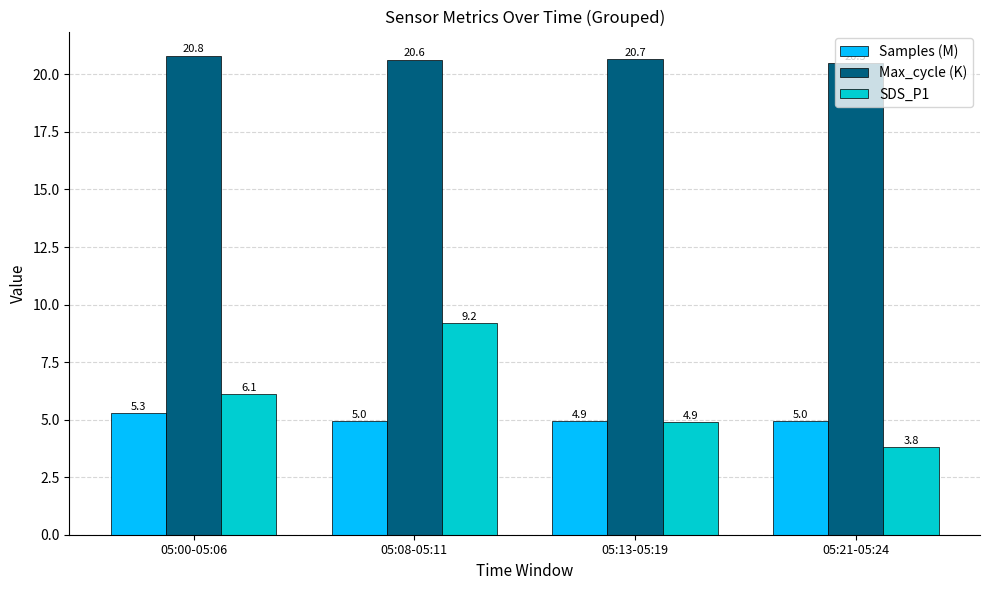

The Max_cycle (K) series shows 8.1 at 05:13-05:19. True or false?

False